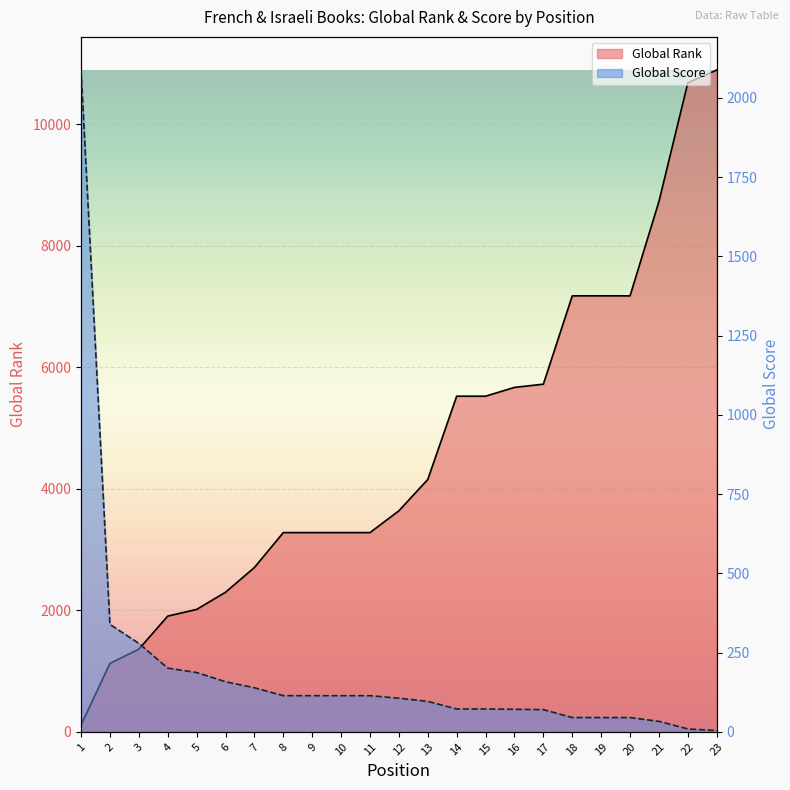

Reading left to right, list all the values displayed in this chart.

Global Rank: 111	1126	1361	1905	2015	2298	2705	3280	3280	3280	3280	3639	4155	5526	5526	5671	5724	7178	7178	7178	8732	10686	10897
Global Score: 2088	339	279	201	187	158	139	114	114	114	114	106	96	72	72	71	70	45	45	45	33	9	4